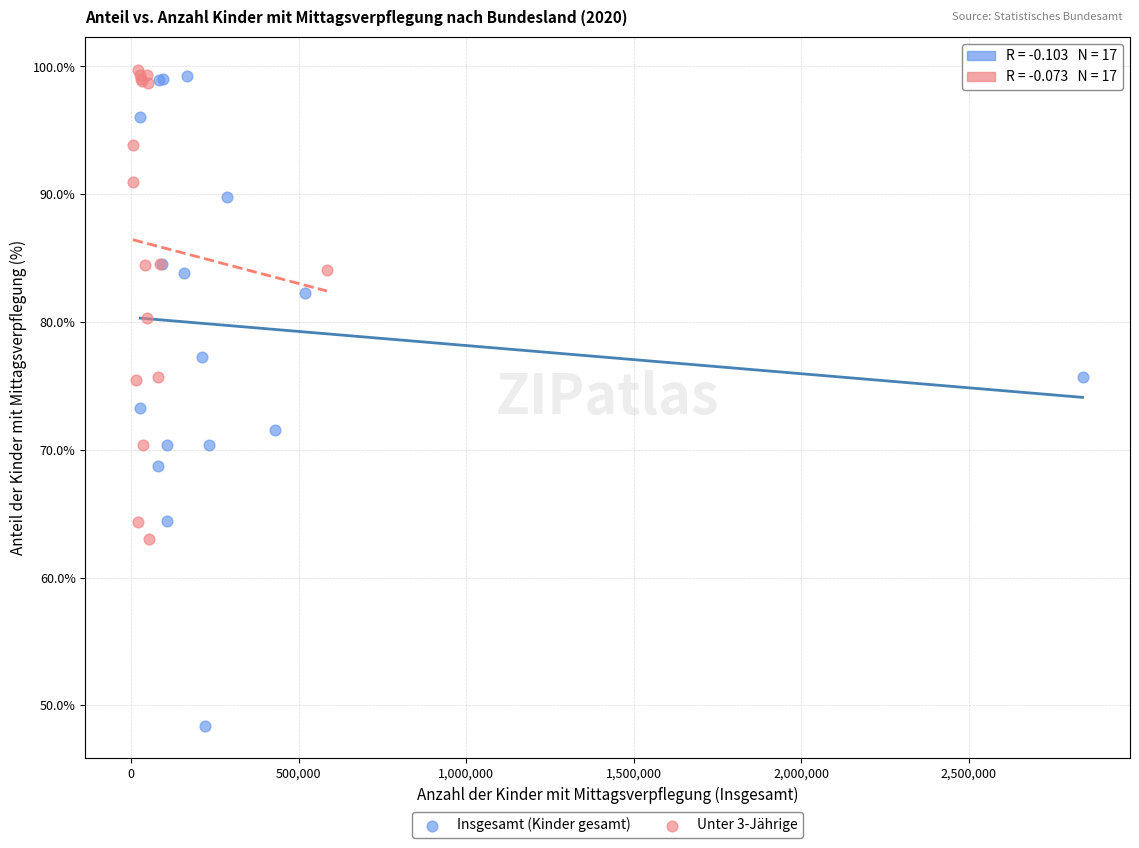

Which series has the widest spread of Y values?

Insgesamt (Kinder gesamt)